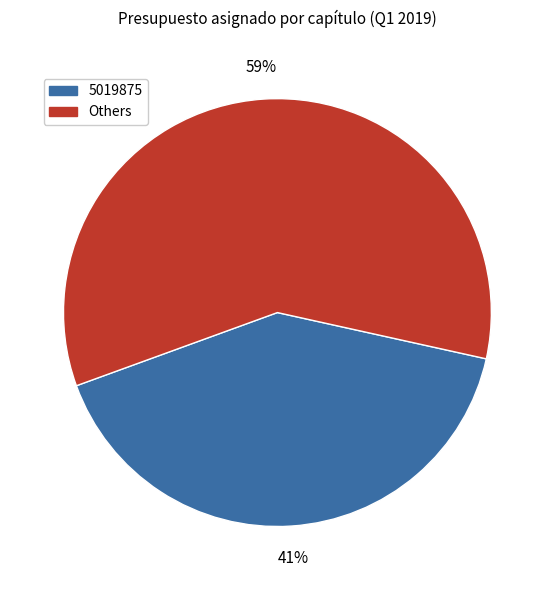

Is there a majority slice in this chart?

Yes